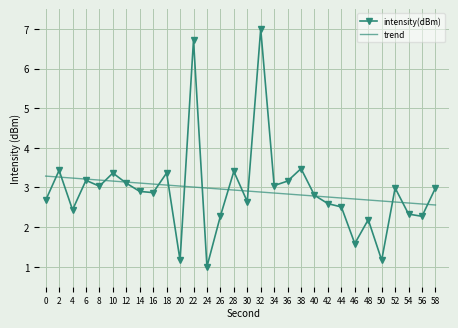

Between 42 and 50, which series saw the biggest shift?

intensity(dBm)